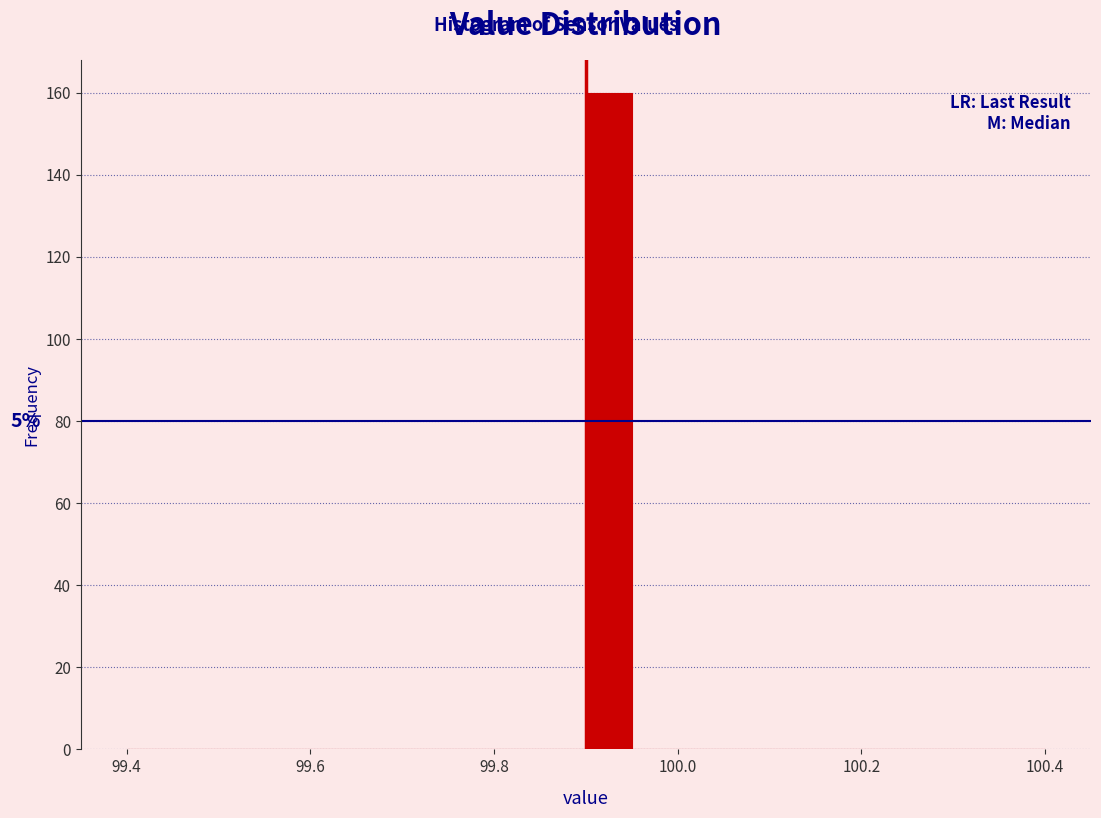

Around what value on the x-axis is the tallest bar? Give the approximate position of its centre, as read against the axis.

99.92